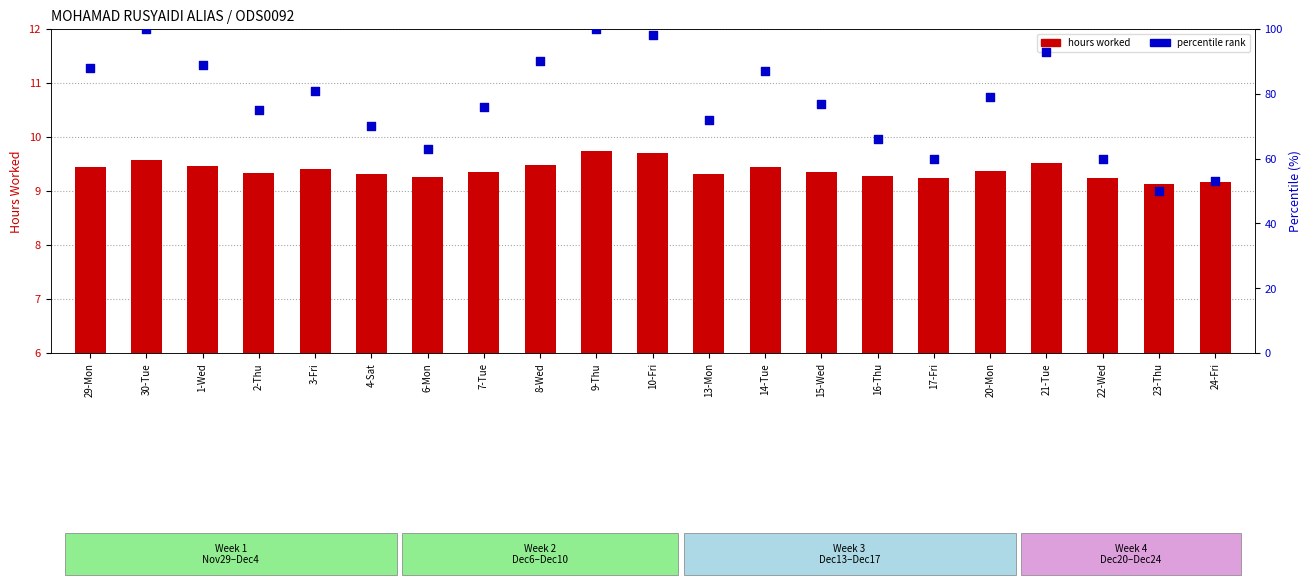

What are all the series names shown in the legend?

hours worked, percentile rank